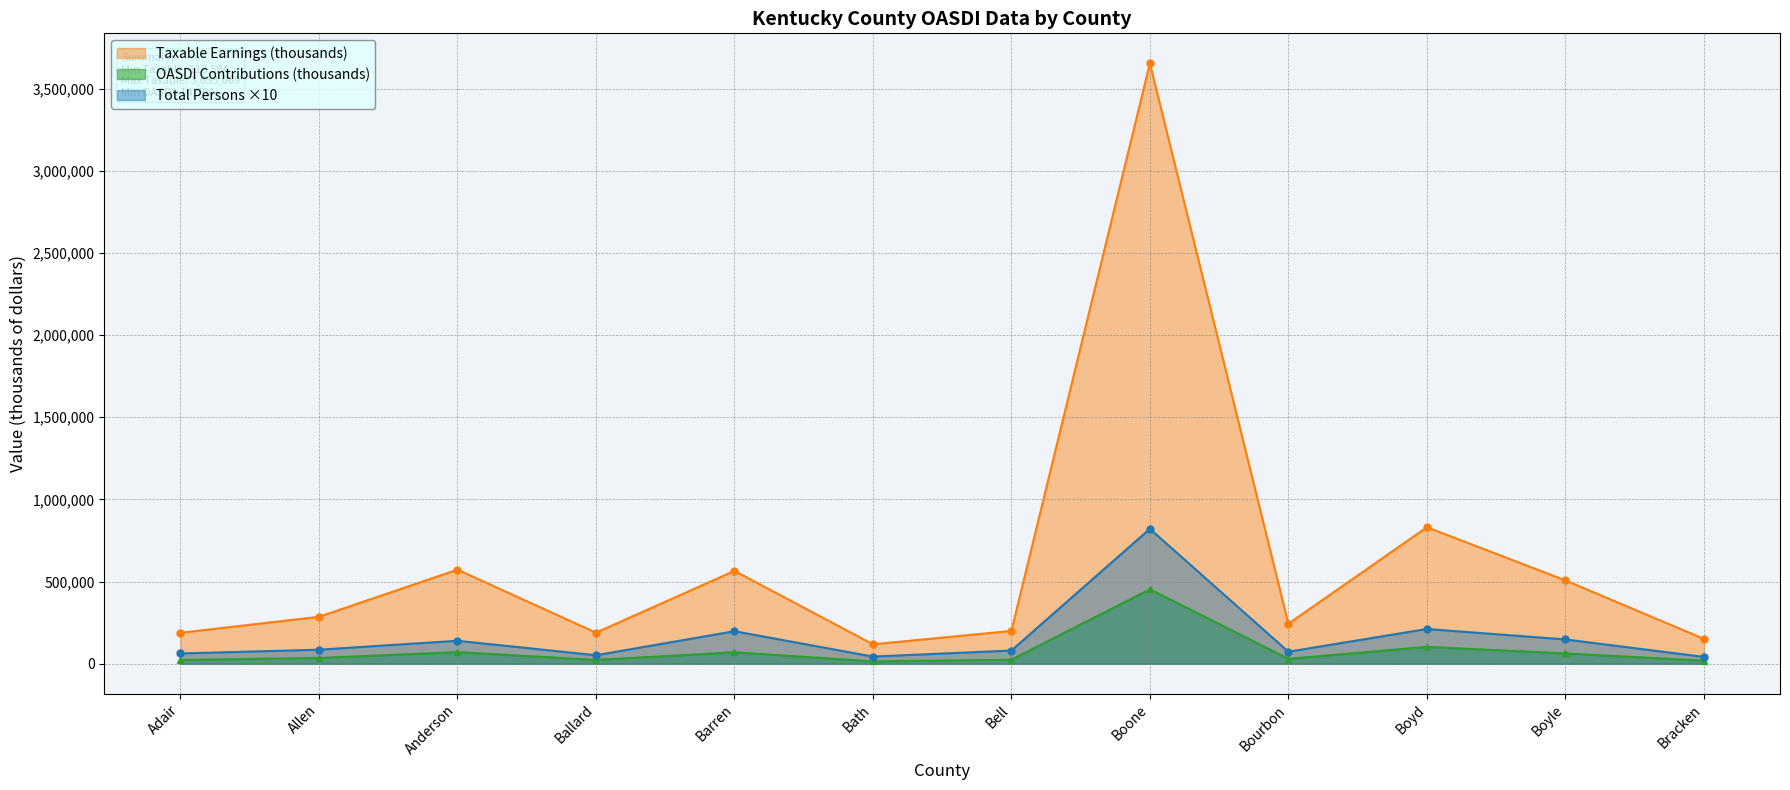

True or false: Total Persons has more than 2 interior local peaks.

True